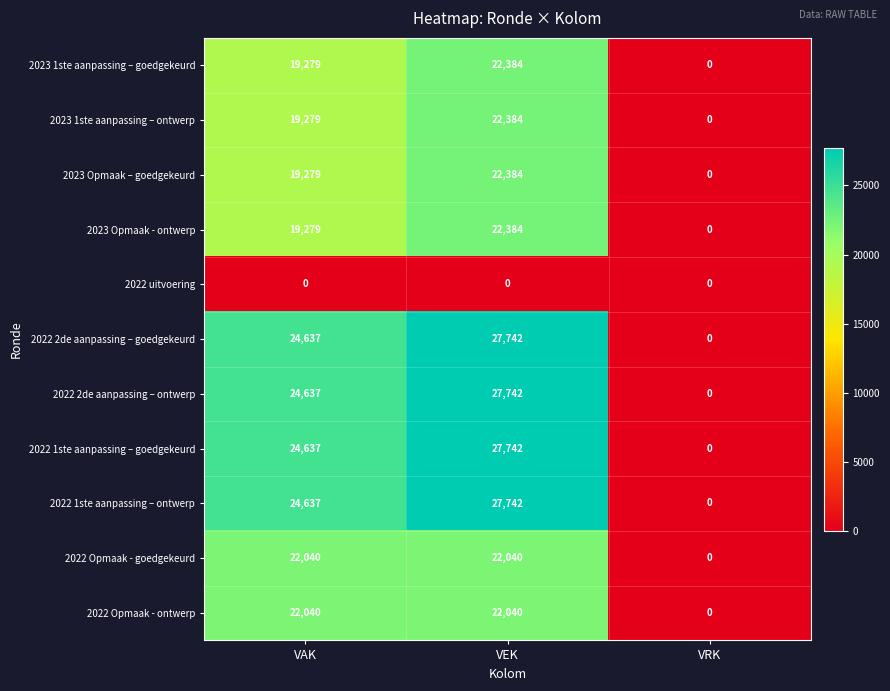

What is the spread (max minus min) of values at VEK?

27742